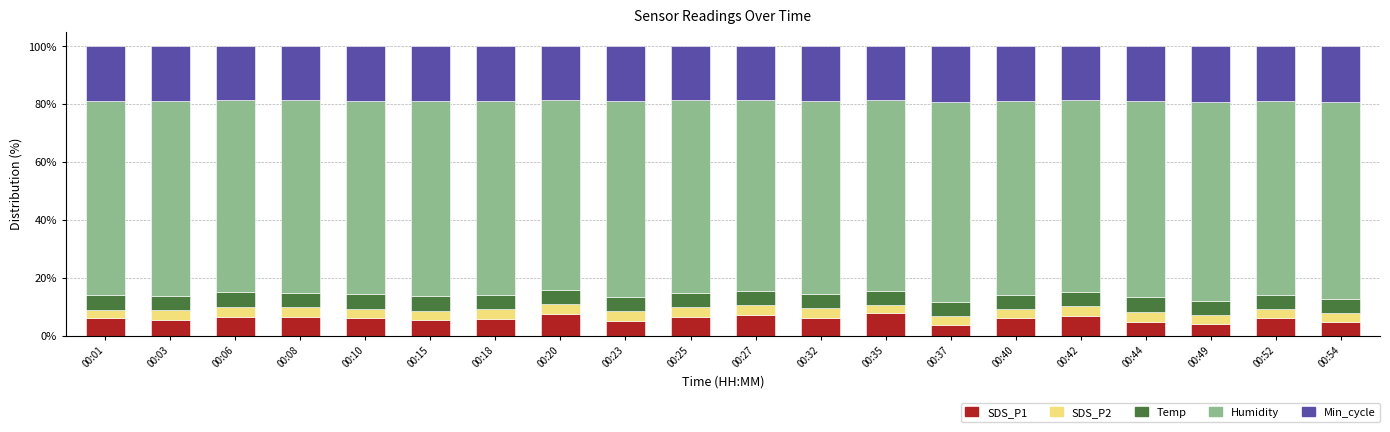

What is the difference between the maximum and minimum values in the SDS_P1 series?

3.9